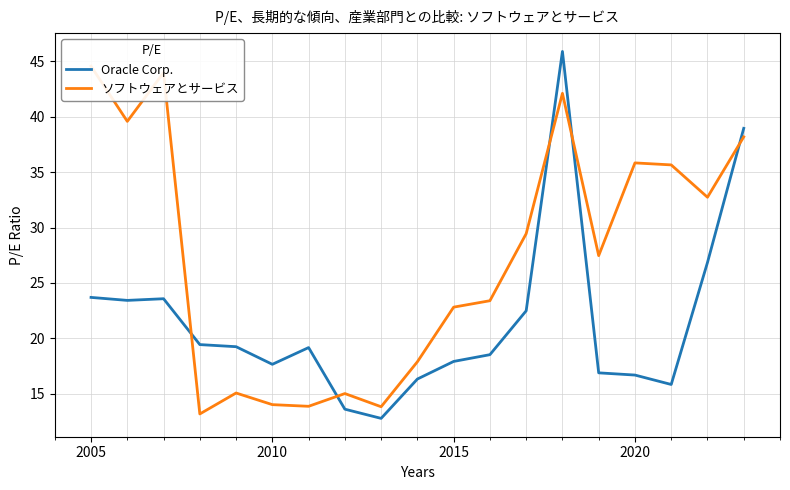

The value of Oracle Corp. at 2005 is 34.2. True or false?

False